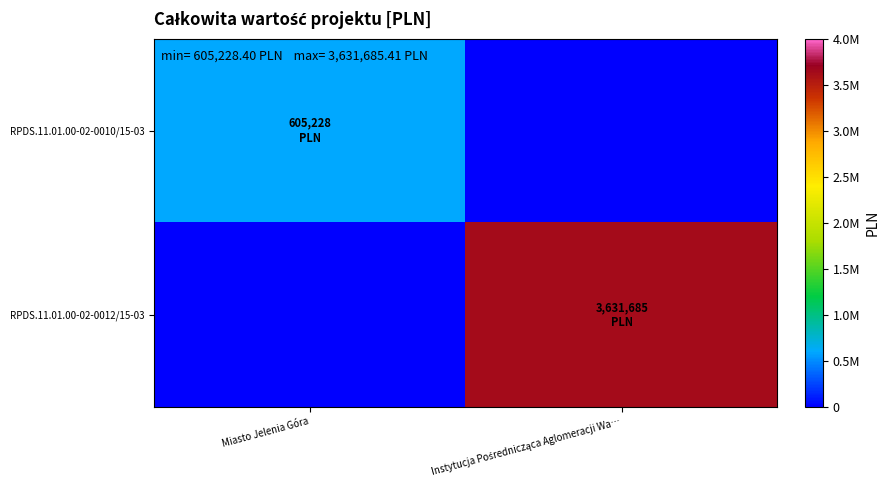

What is the total value across all series at Miasto Jelenia Góra?

605228.4